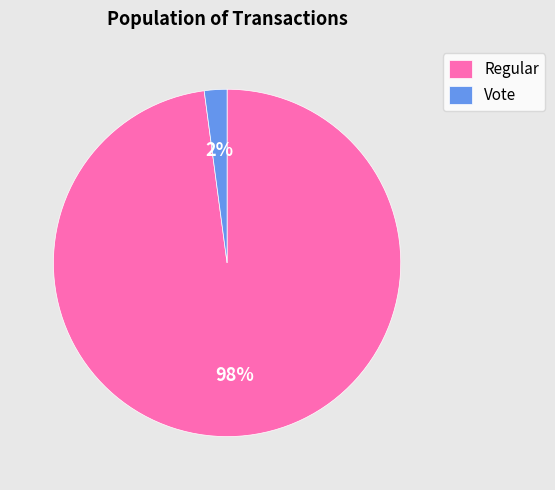

Between Regular and Vote, which is larger?

Regular